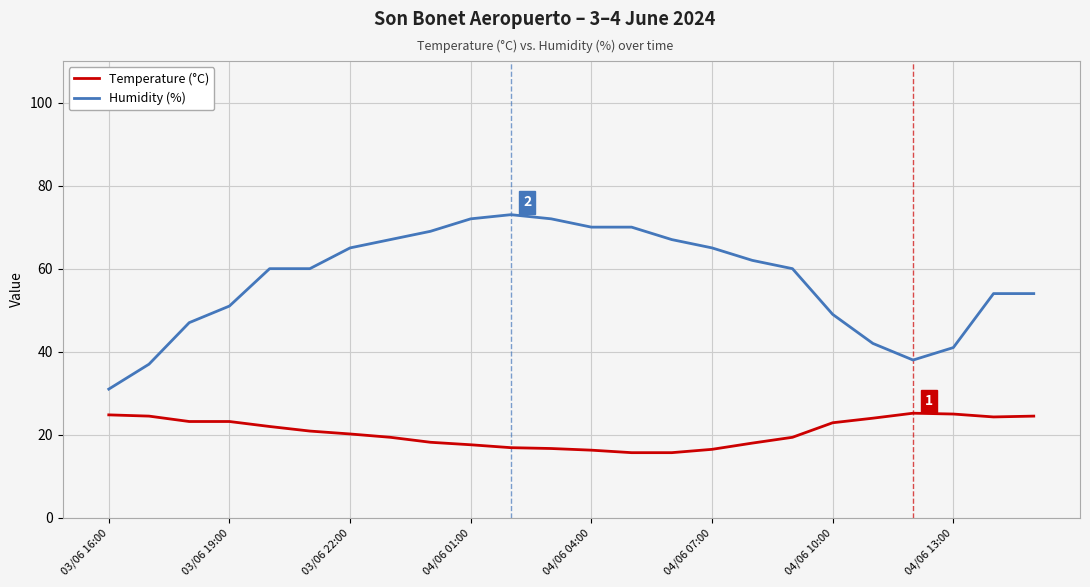

Which series has the widest spread of values?

Humidity (%)